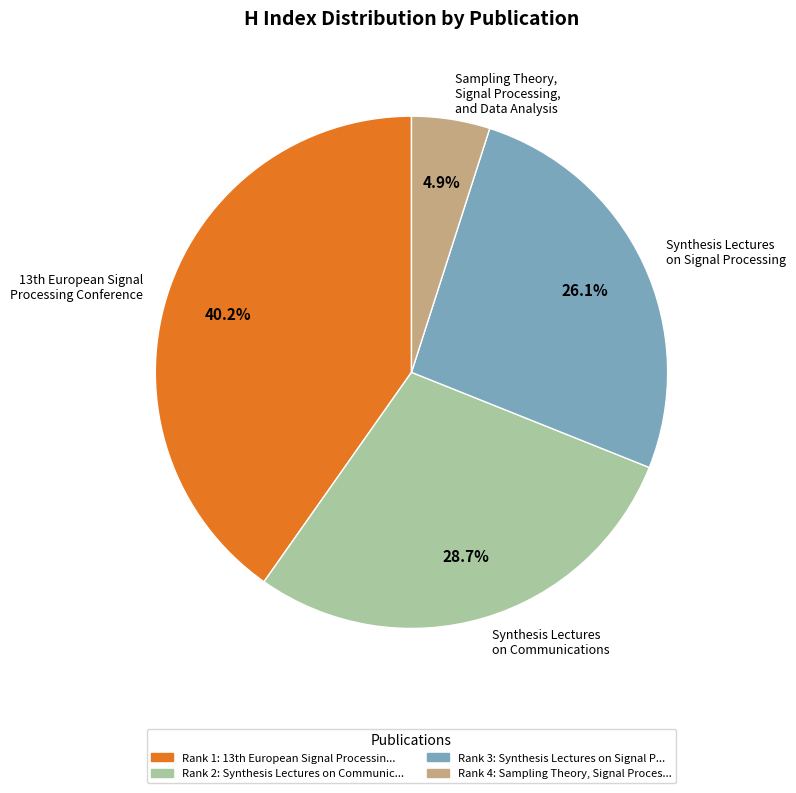

Does Synthesis Lectures on Communications represent more than half of the total?

No